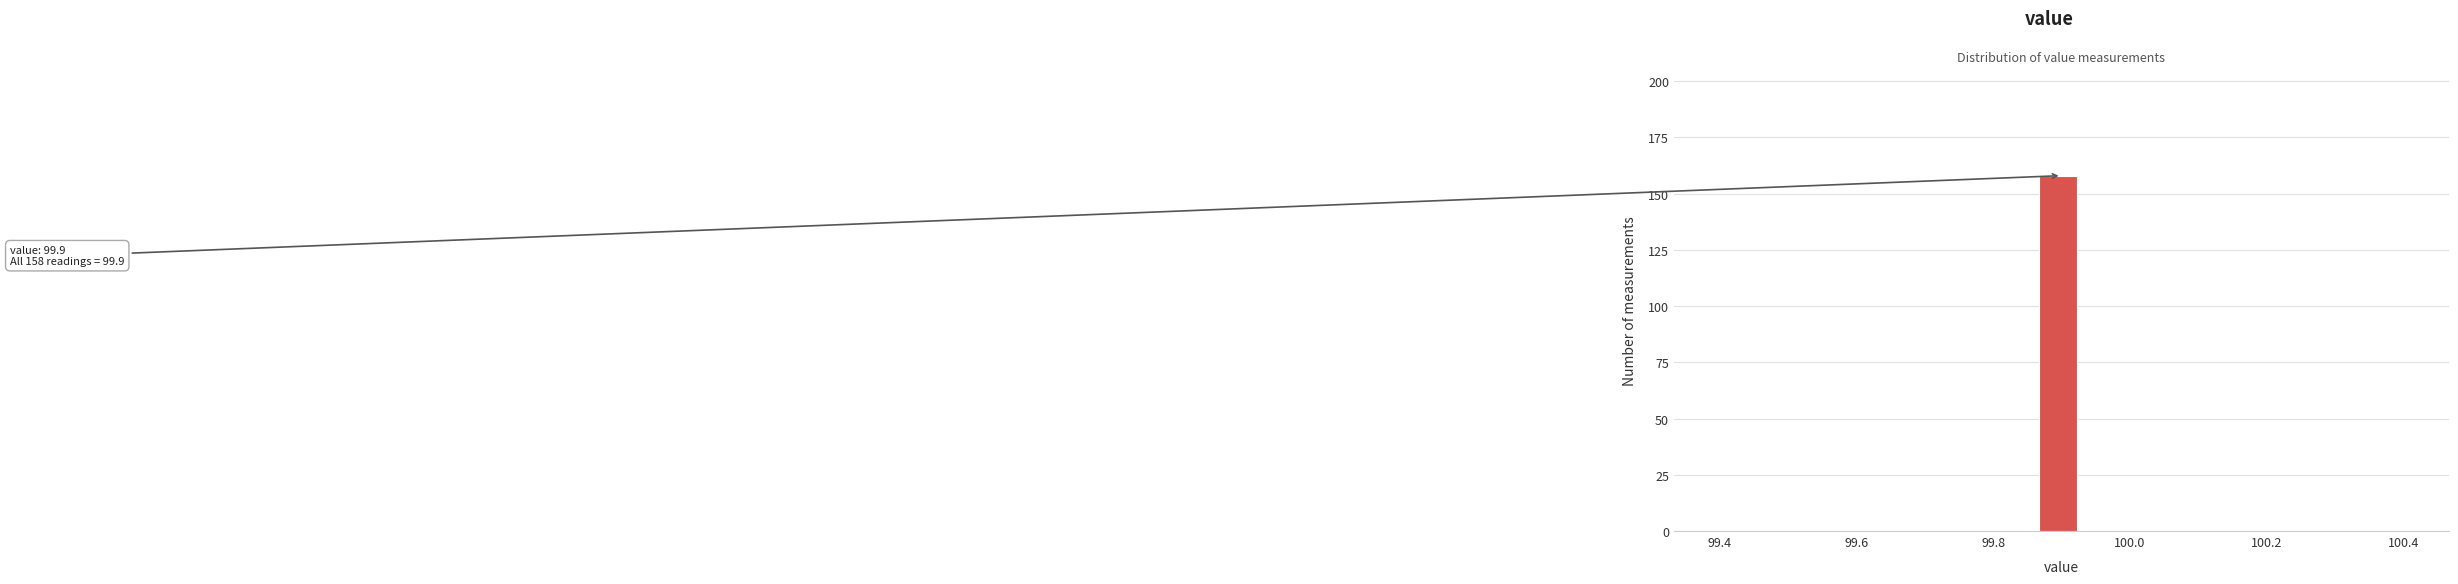

Read against the x-axis, roughly where is the centre of the tallest bar?

99.90